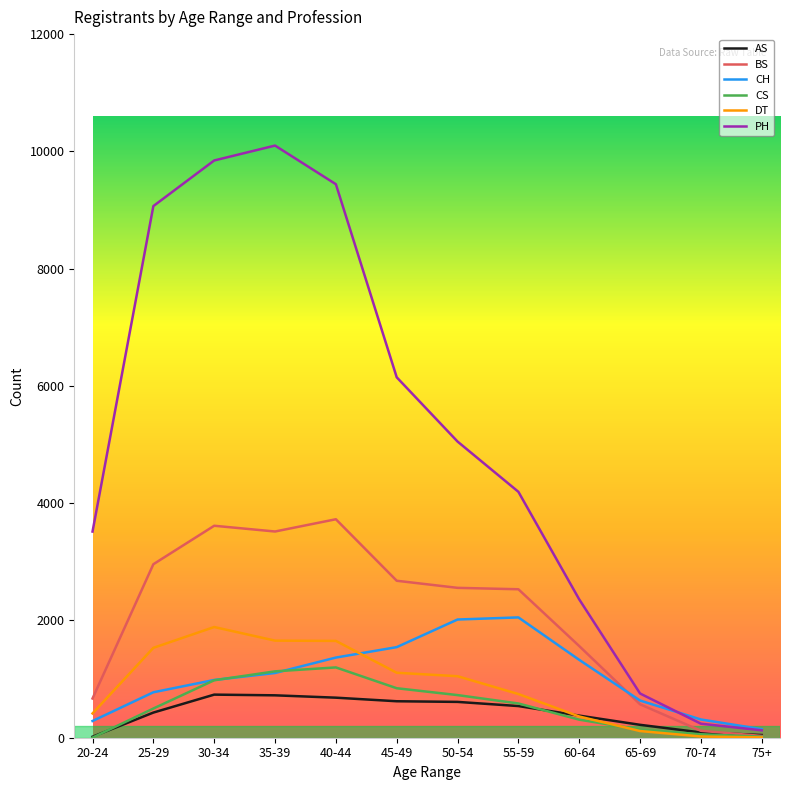

What is the difference between the maximum and minimum values in the AS series?

718